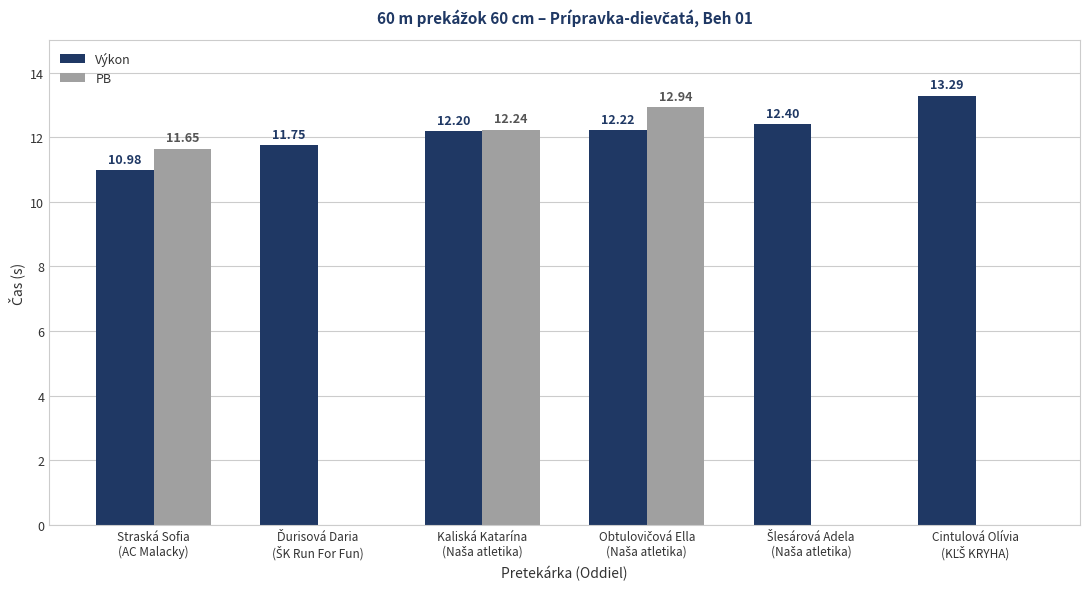

What is the sum of all PB values?

36.8